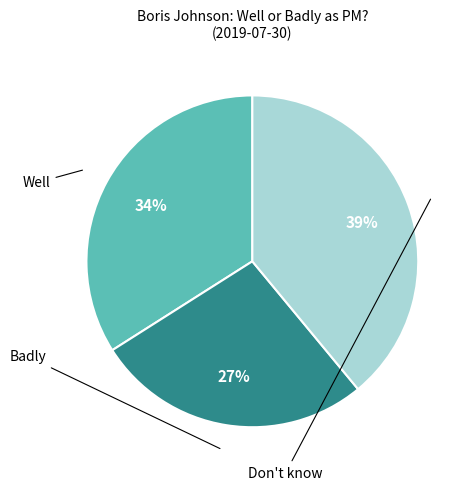

How many segments does this pie chart have?

3